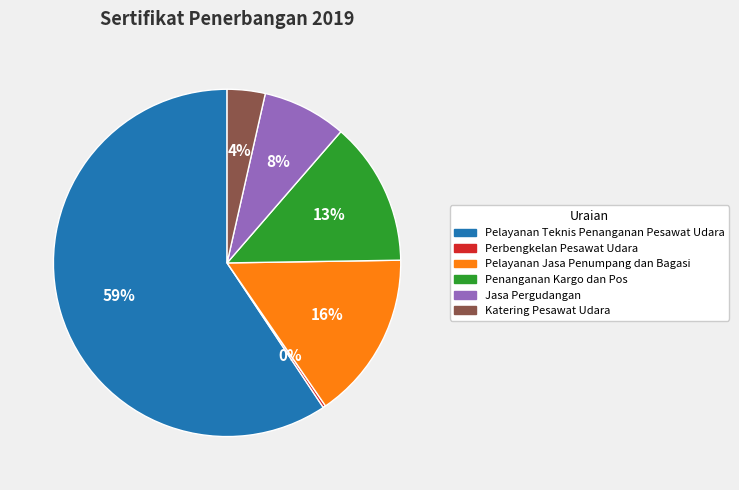

To the nearest percent, what is the difference between the largest and smallest slice percentages?

59%